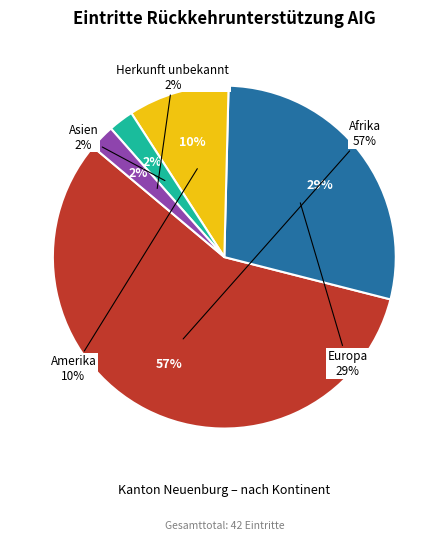

What is the change in value from Afrika to Herkunft unbekannt?

-23